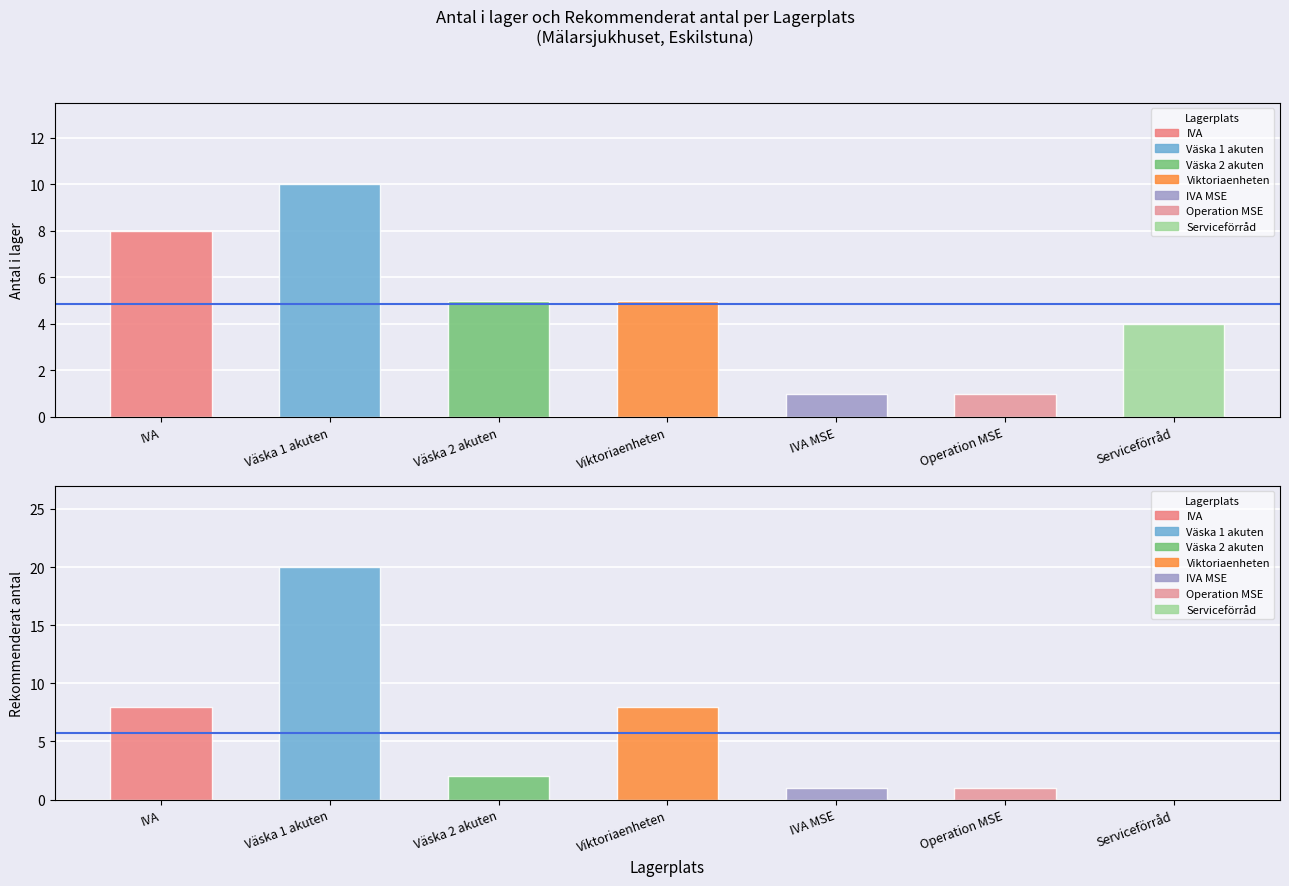

Reading left to right, transcribe all the data shown in this chart.

Antal i lager: 8	10	5	5	1	1	4
Rekommenderat antal: 8	20	2	8	1	1	0